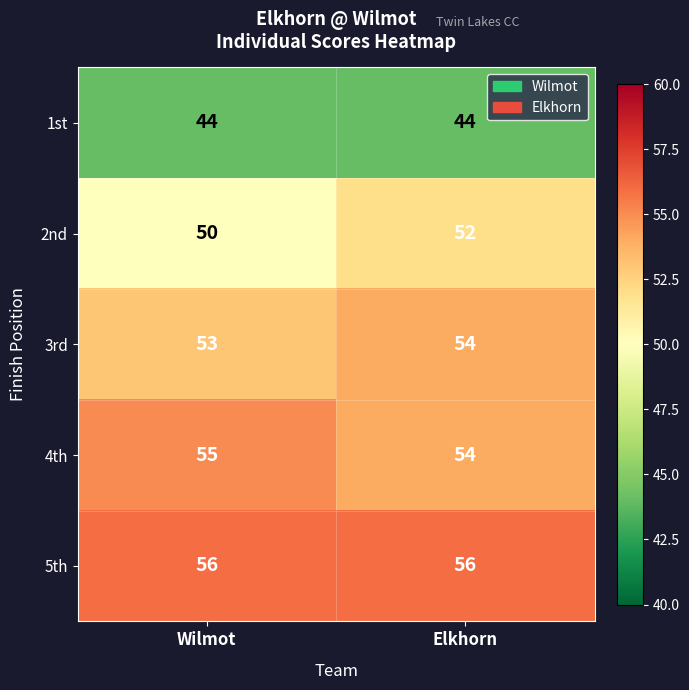

Rank the series by their maximum value, from highest to lowest.

5th, 4th, 3rd, 2nd, 1st